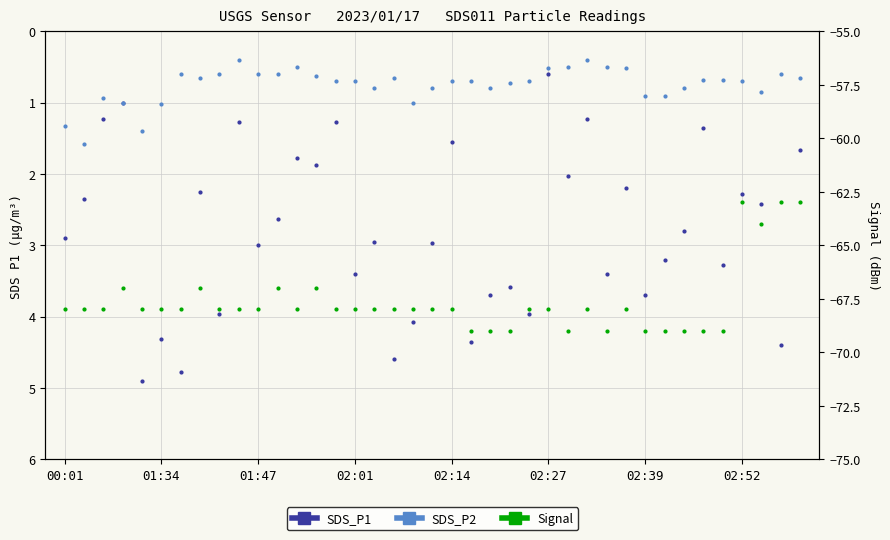

Is the value of Signal at 24 greater than the value of SDS_P1 at 31?

No